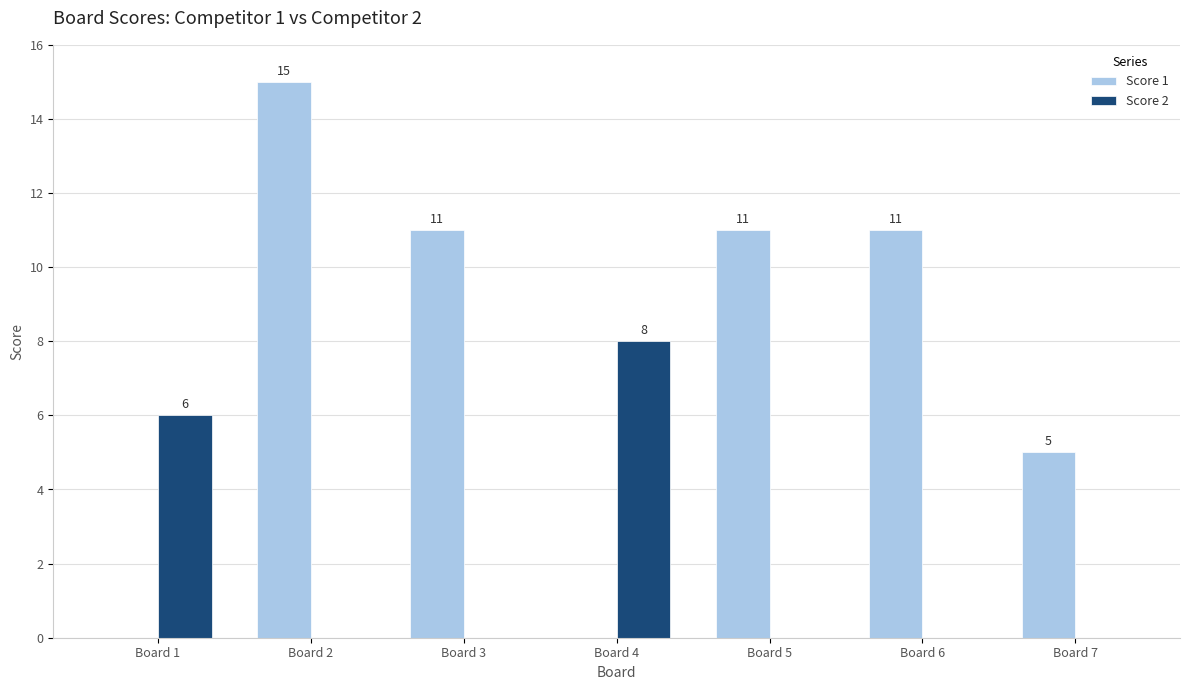

What are all the series names shown in the legend?

Score 1, Score 2